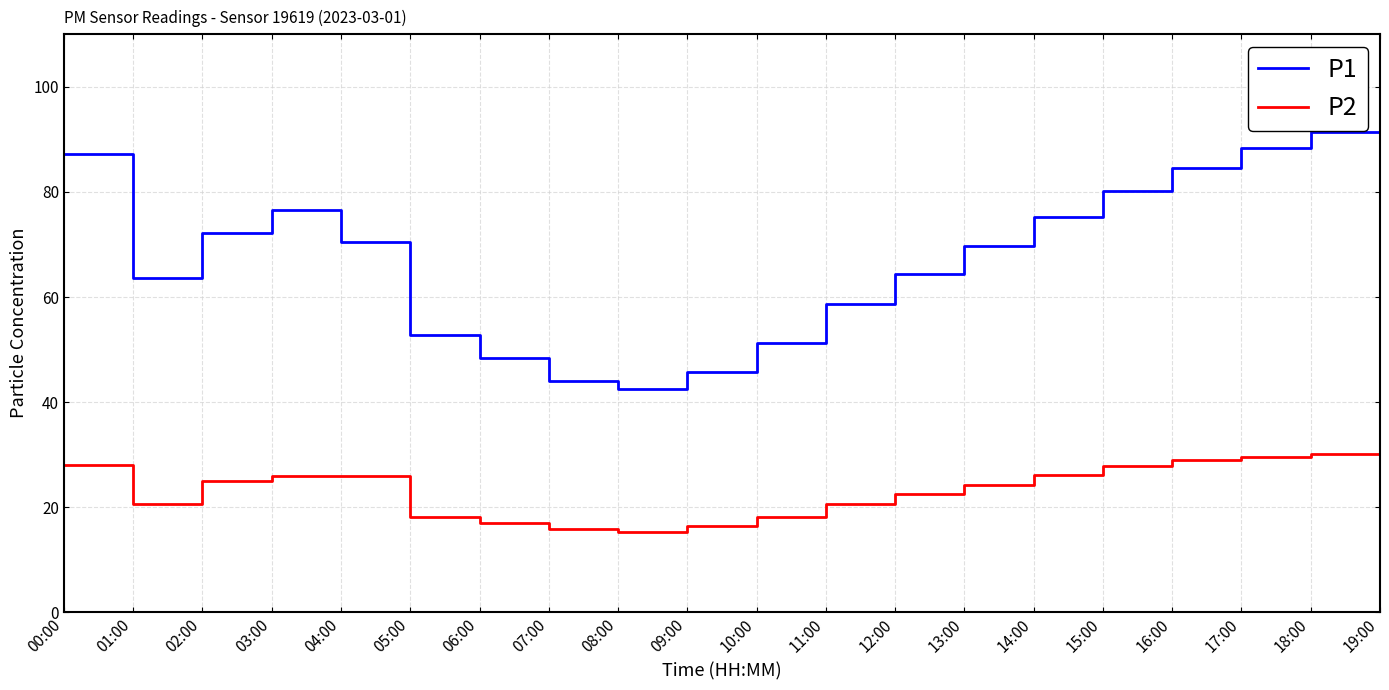

How many distinct data groups are displayed?

2